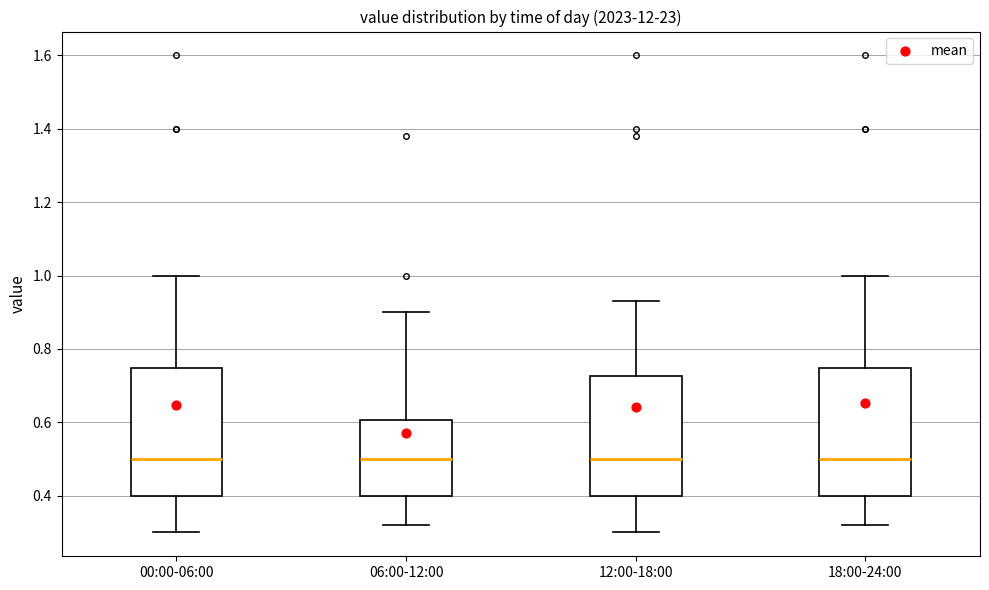

Reading left to right, read every box against the y-axis: the position of its median line, the range the box covers, and the ends of its whiskers. The values are not printed on the chart, so give them approximately, as read against the axis.

00:00-06:00: median 0.50, box 0.40 to 0.74, whiskers 0.30 to 1.00
06:00-12:00: median 0.50, box 0.40 to 0.60, whiskers 0.32 to 0.90
12:00-18:00: median 0.50, box 0.40 to 0.72, whiskers 0.30 to 0.94
18:00-24:00: median 0.50, box 0.40 to 0.74, whiskers 0.32 to 1.00